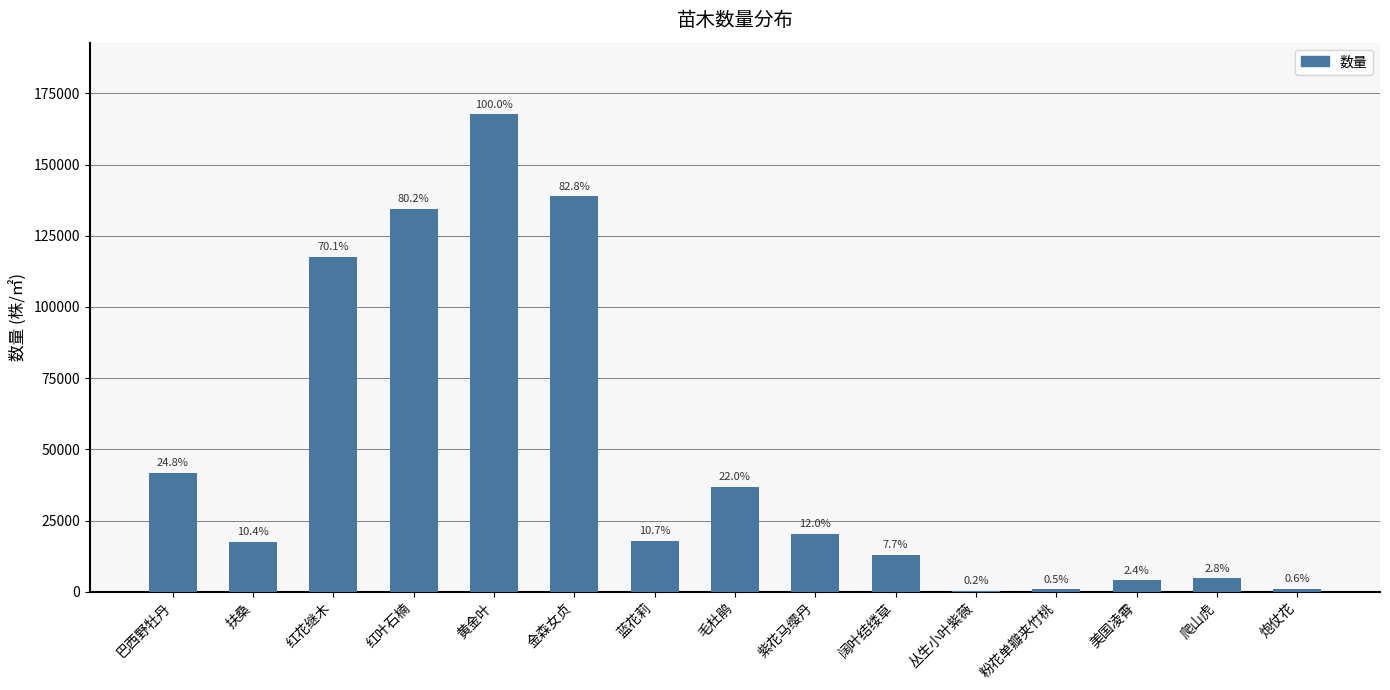

List the labels in order of value, smallest first.

丛生小叶紫薇, 粉花单瓣夹竹桃, 炮仗花, 美国凌霄, 爬山虎, 阔叶结缕草, 扶桑, 蓝花莉, 紫花马缨丹, 毛杜鹃, 巴西野牡丹, 红花继木, 红叶石楠, 金森女贞, 黄金叶